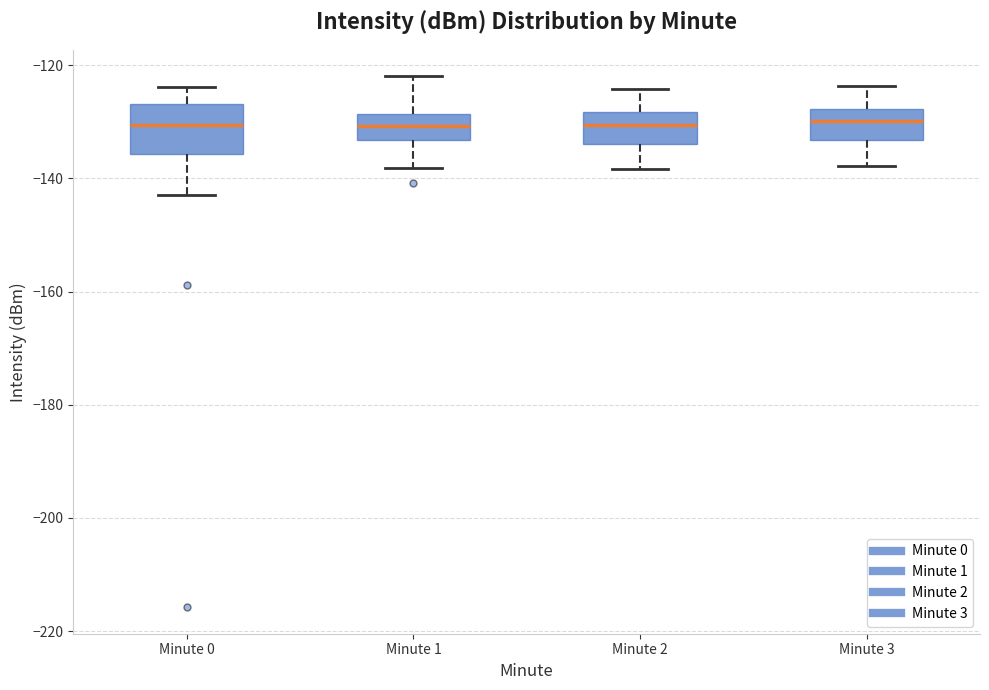

Reading left to right, transcribe this box plot: for each box, give where its median line is, the range the box spans, and where its two whiskers end, as read against the y-axis. The values are not printed on the chart, so give them approximately, as read against the axis.

Minute 0: median -130, box -136 to -126, whiskers -144 to -124
Minute 1: median -130, box -134 to -128, whiskers -138 to -122
Minute 2: median -130, box -134 to -128, whiskers -138 to -124
Minute 3: median -130, box -134 to -128, whiskers -138 to -124